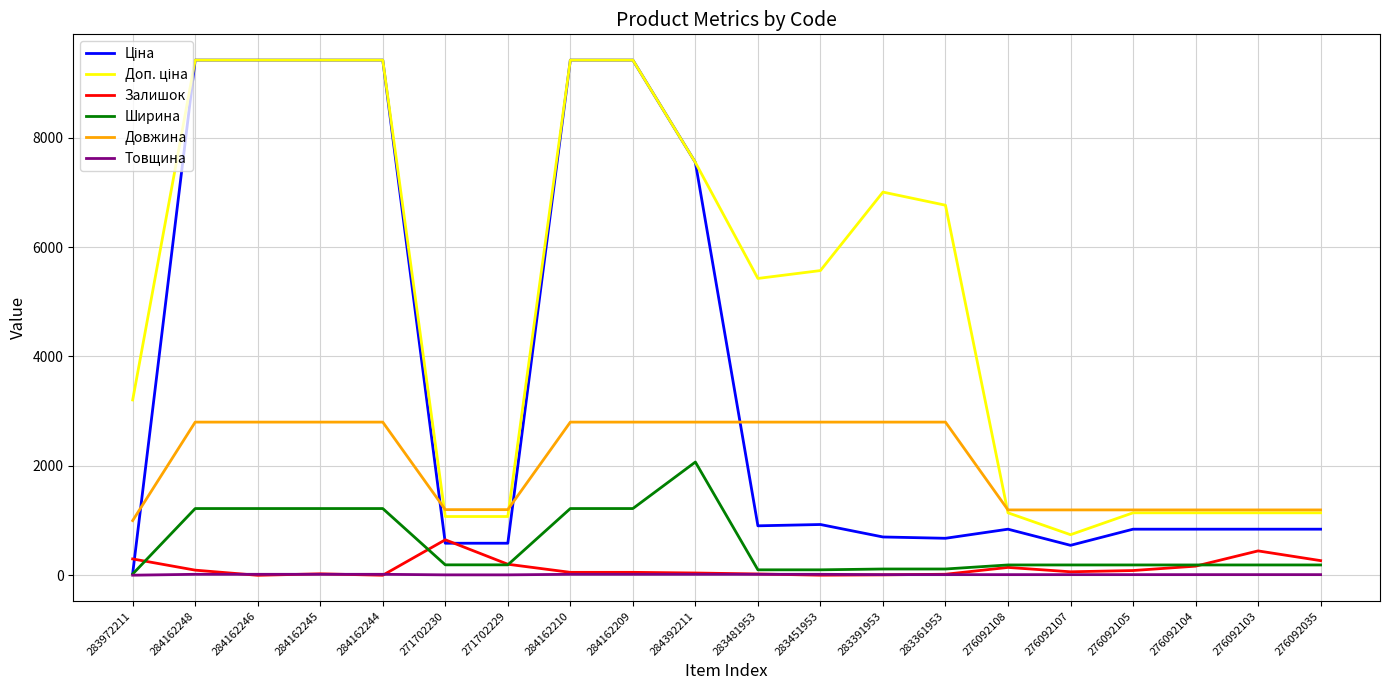

Is the value of Ширина at 276092103 greater than the value of Довжина at 284162245?

No